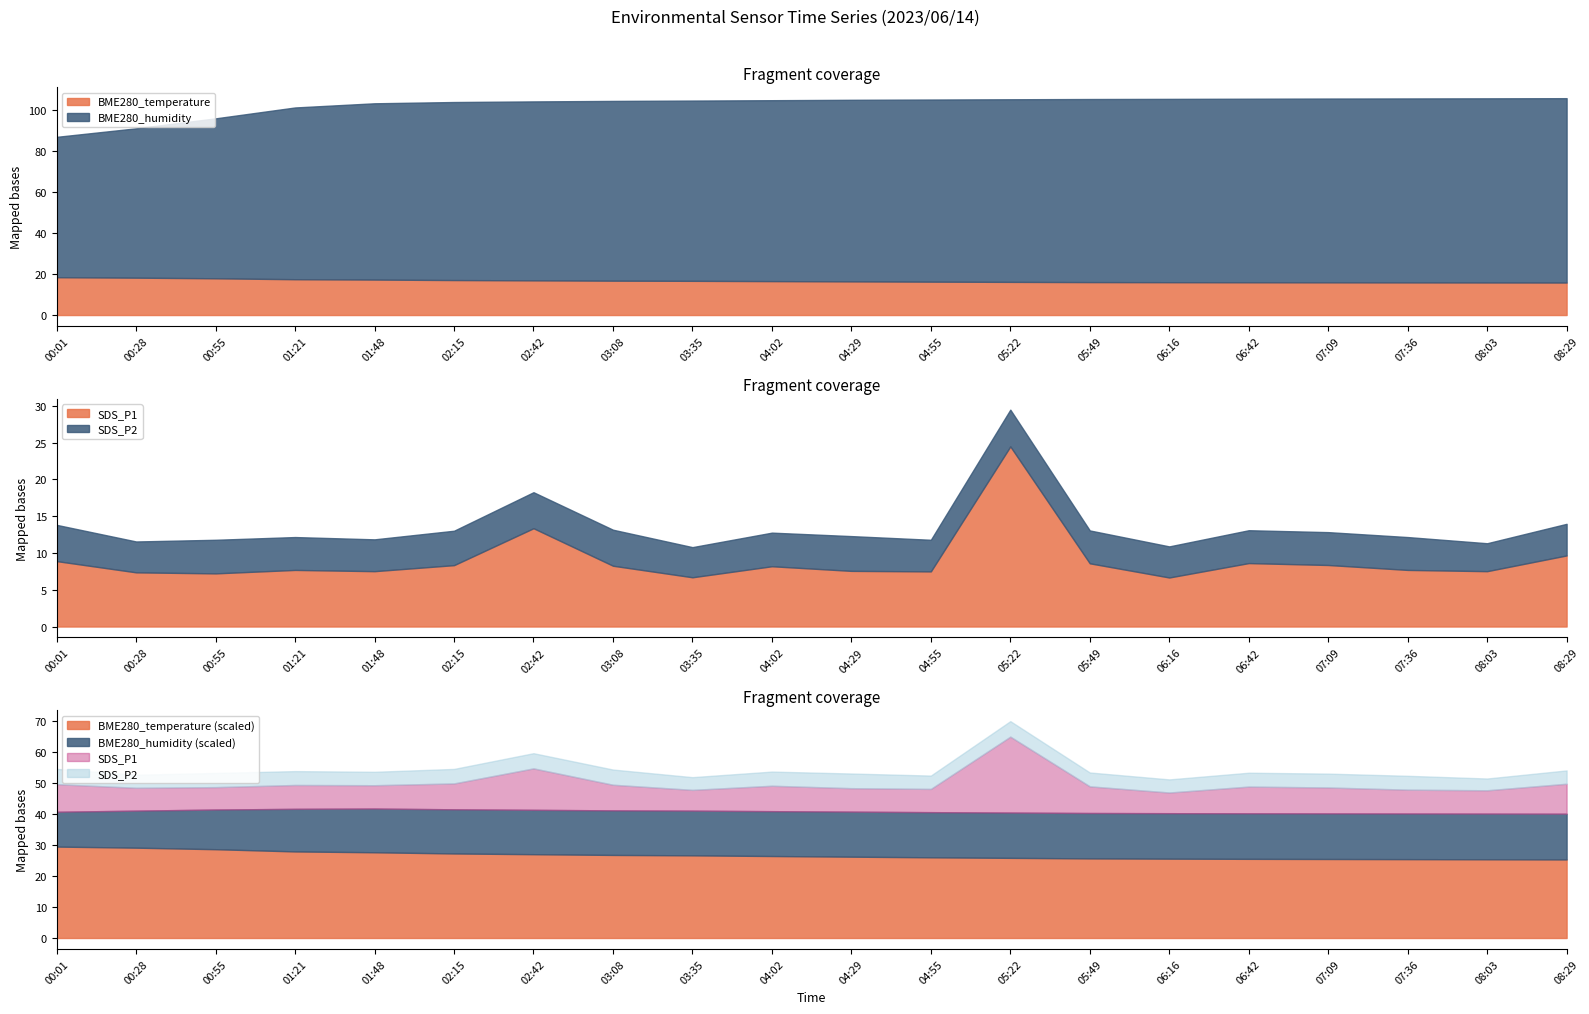

Is it true that BME280_temperature equals 16.3 at 04:55?

True